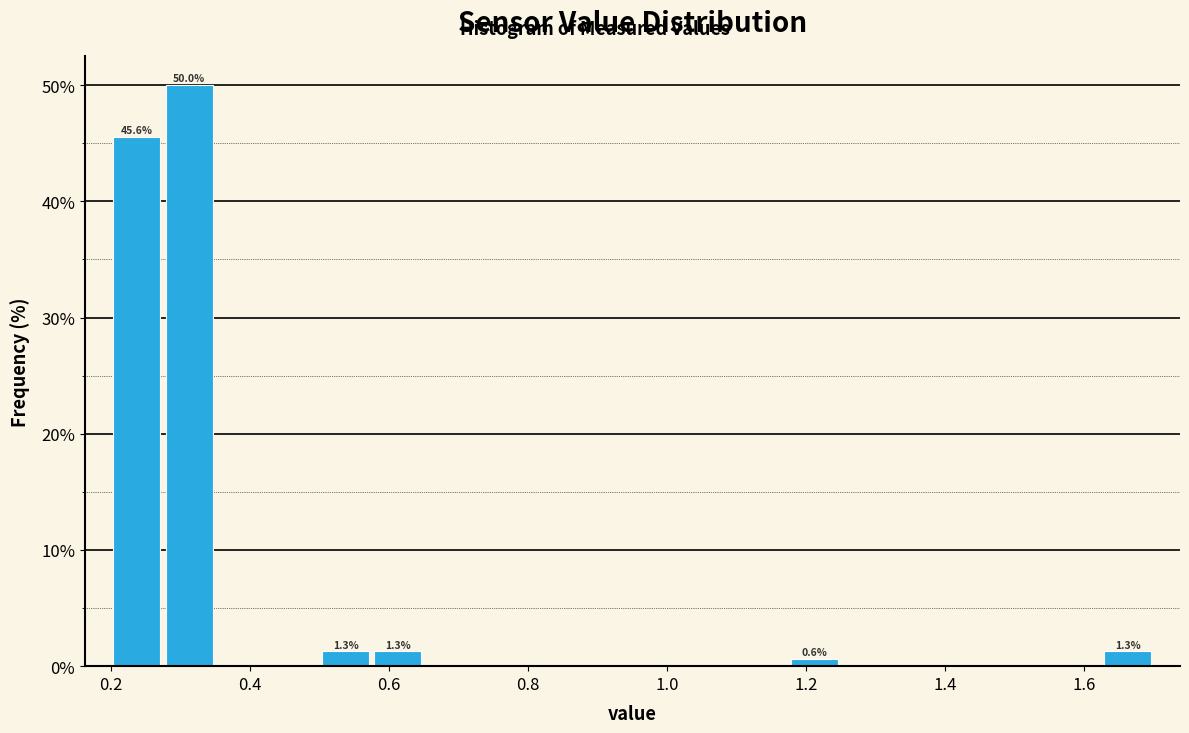

Around what value on the x-axis is the tallest bar? Give the approximate position of its centre, as read against the axis.

0.32